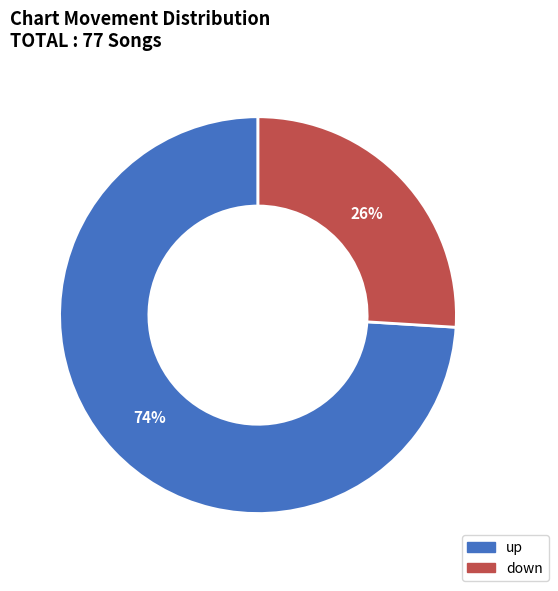

To the nearest percent, what is the average slice percentage?

50%